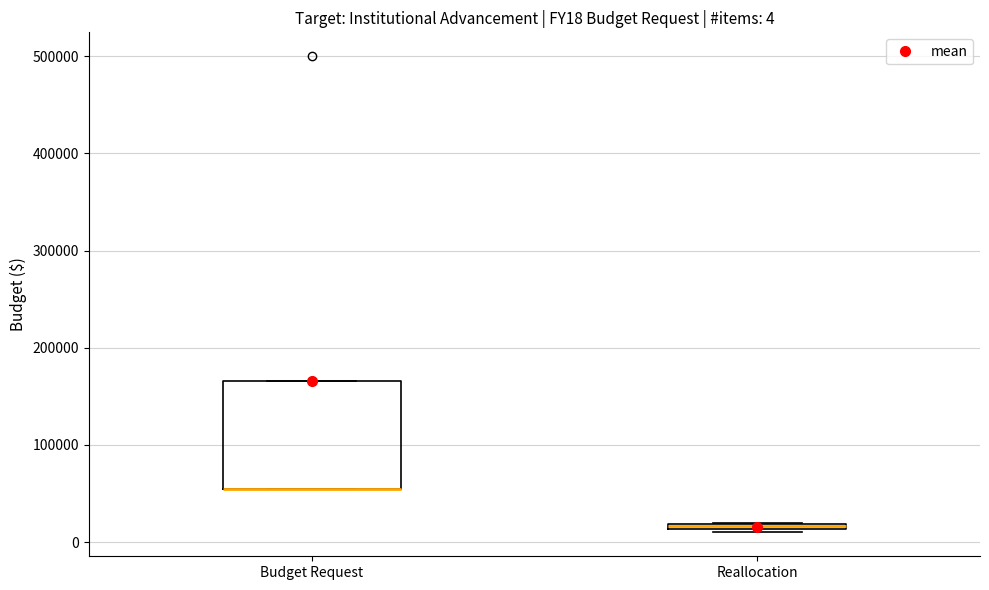

Comparing the boxes themselves (not the whiskers), which one is the tallest?

Budget Request